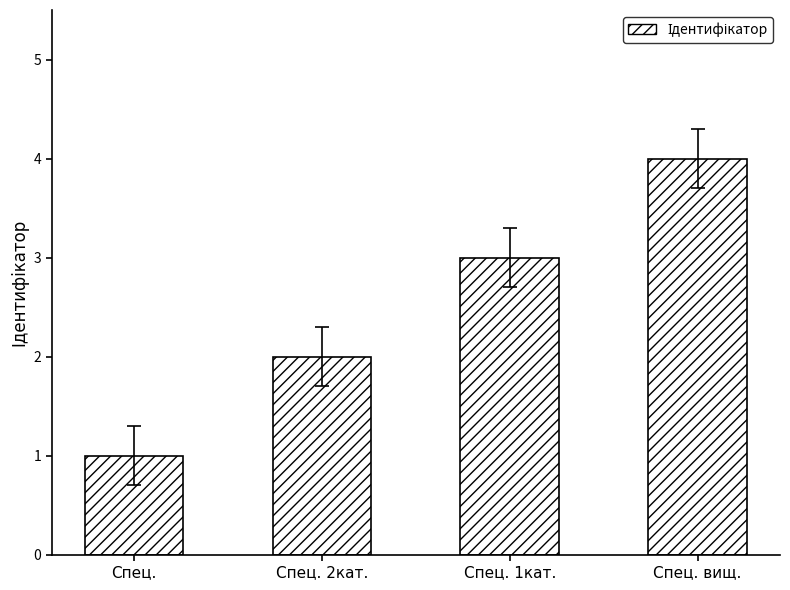

List the labels in order of value, smallest first.

Спец., Спец. 2кат., Спец. 1кат., Спец. вищ.